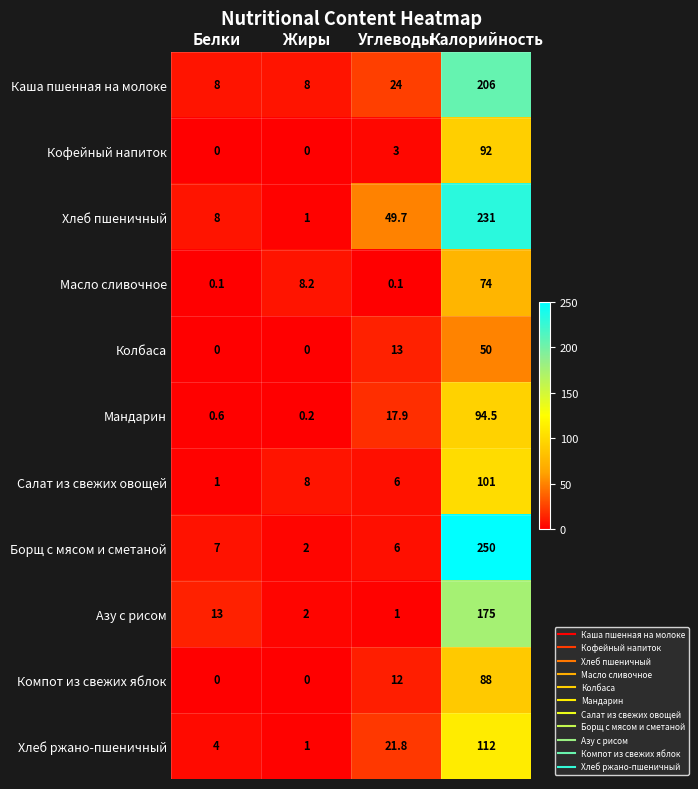

Where is Каша пшенная на молоке nearest to the value 107?

Углеводы